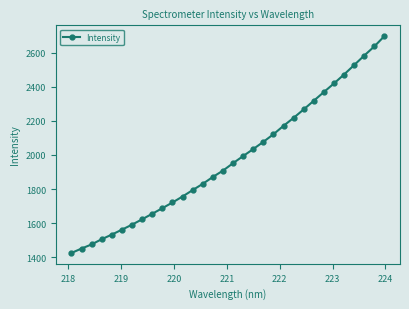

What is the difference between the maximum and minimum values?

1273.4